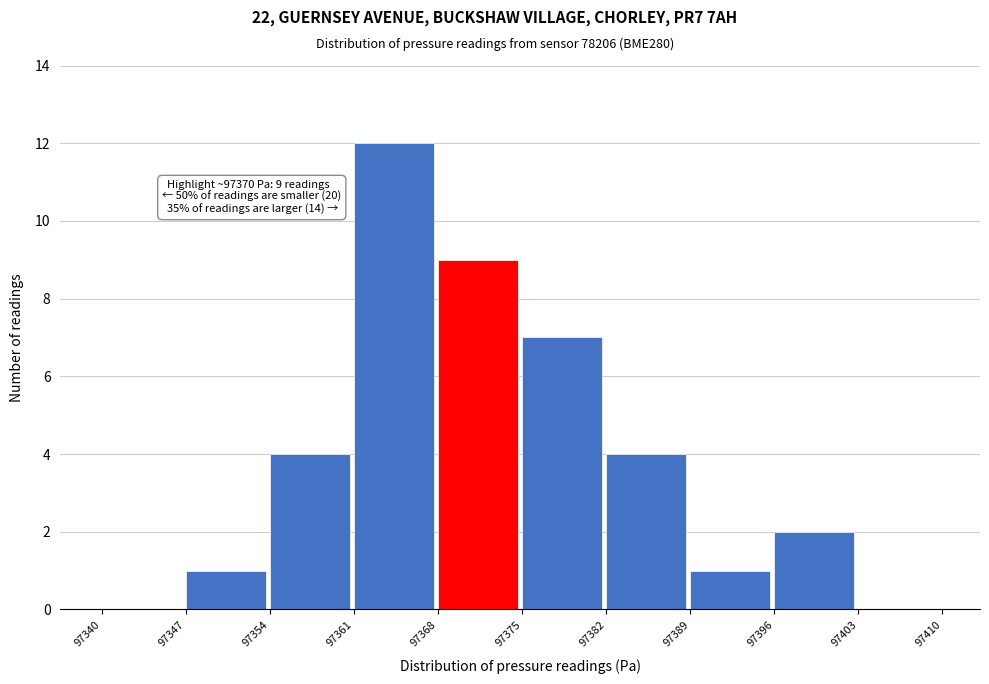

Over which range of the x-axis is the bar tallest?

97361 to 97368